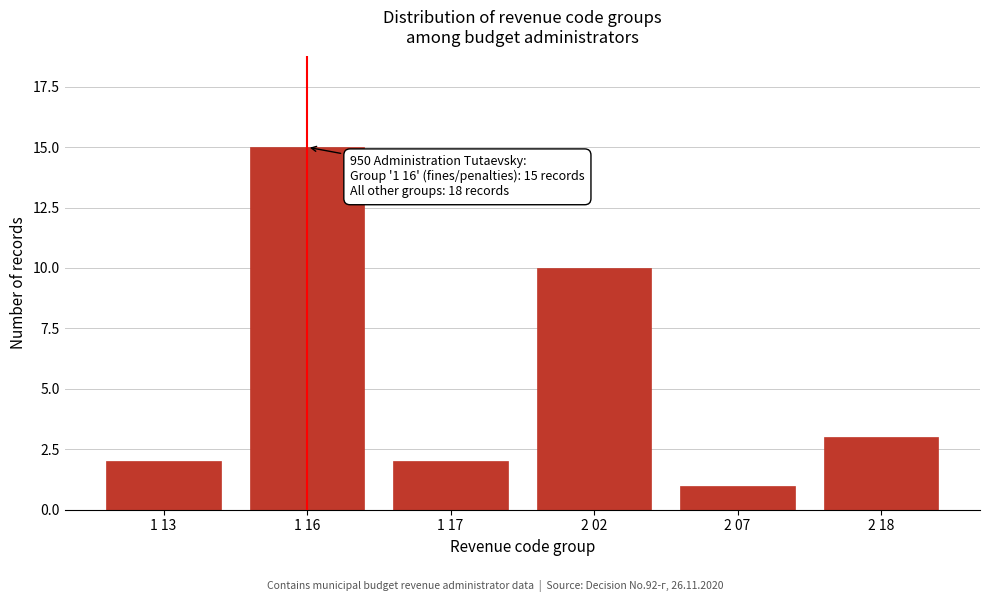

Reading right to left, transcribe all the data shown in this chart.

3	1	10	2	15	2